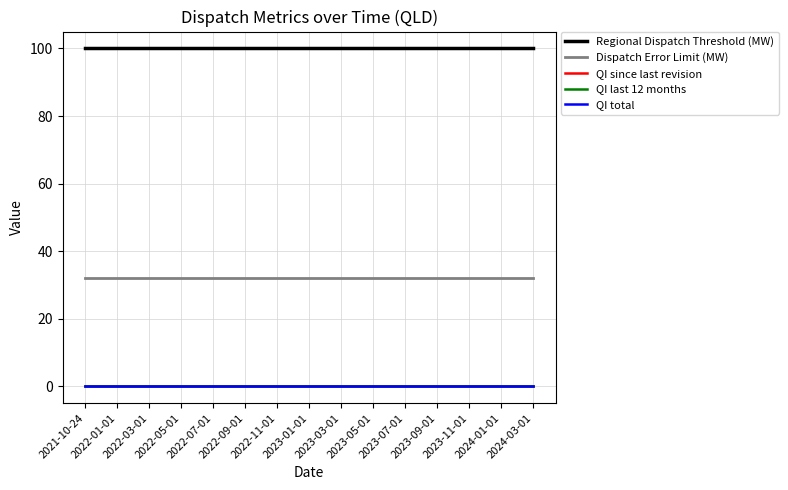

Does the chart have visible grid lines?

Yes